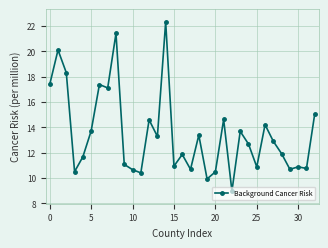

What is the value of the 15th point from the left?

22.3